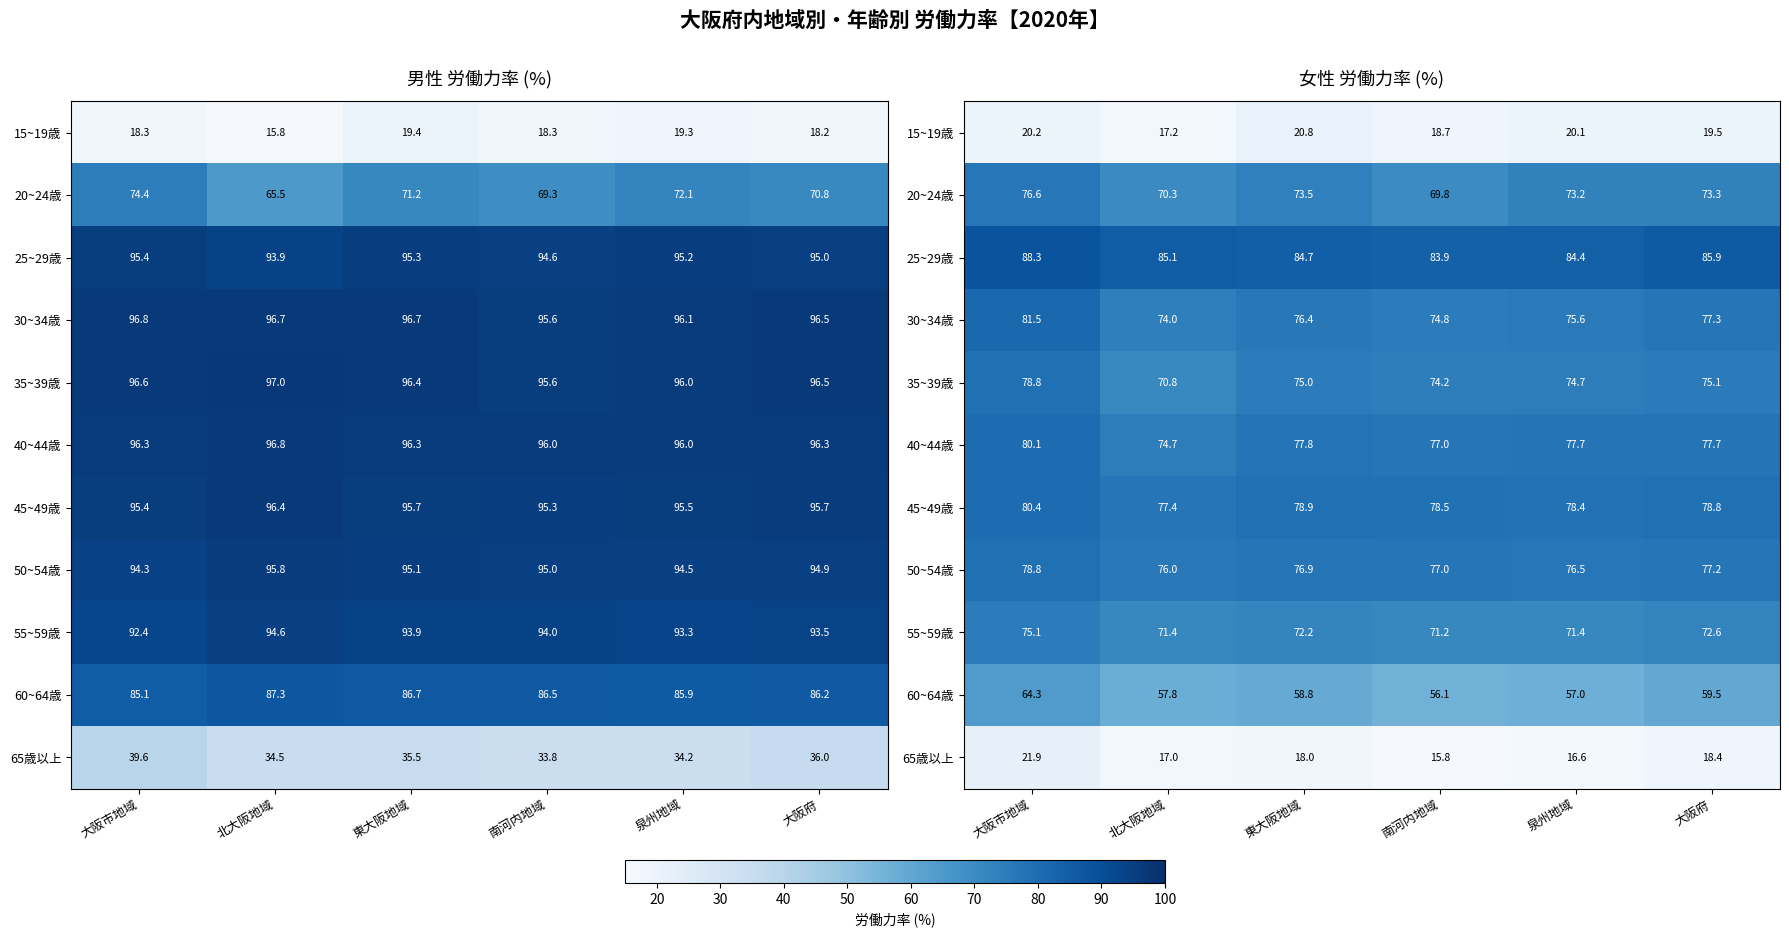

What is the total value across all series at 南河内地域?

697.0